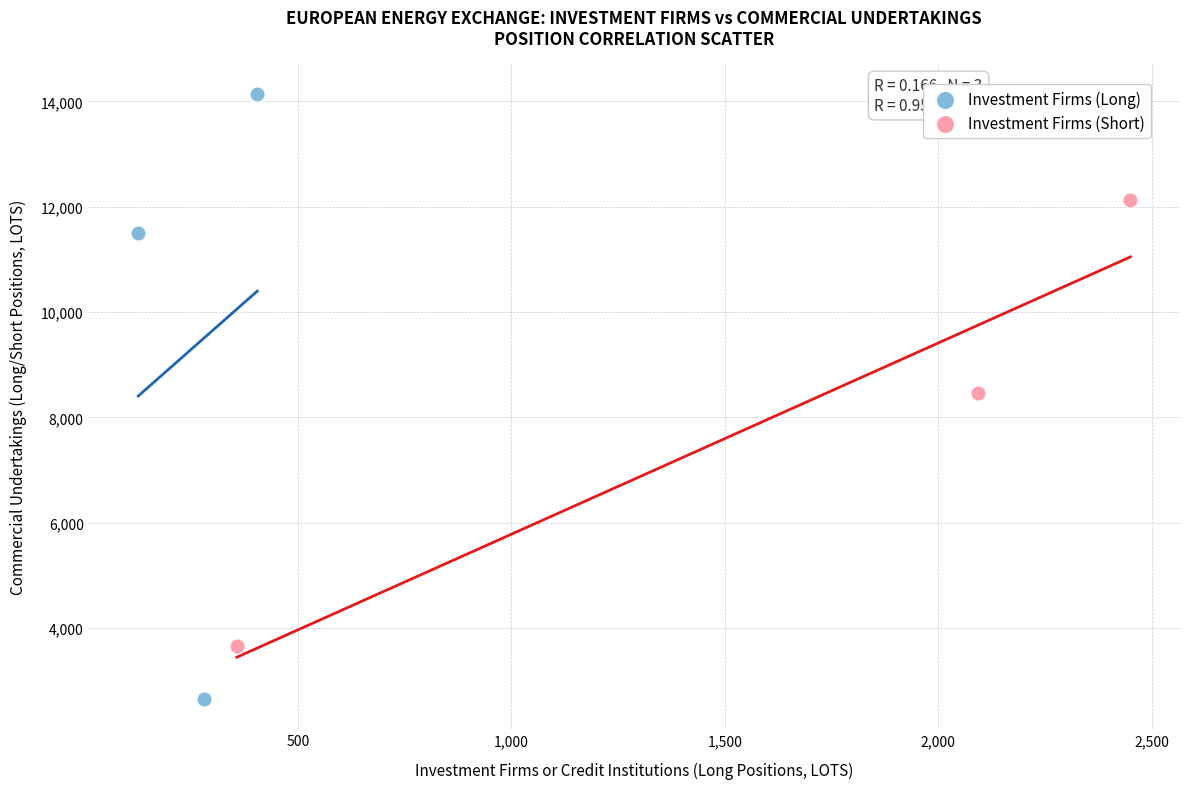

Which series reaches the minimum Y coordinate?

Investment Firms (Long)